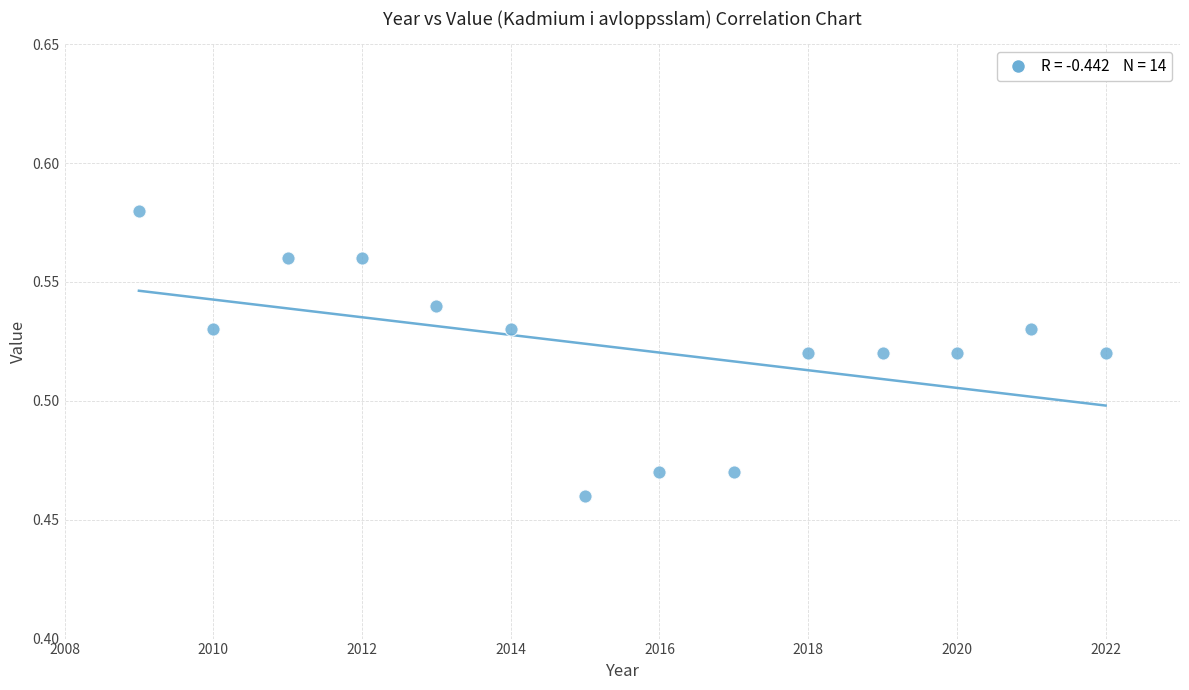

What is the range of X values (max minus min)?

13.0